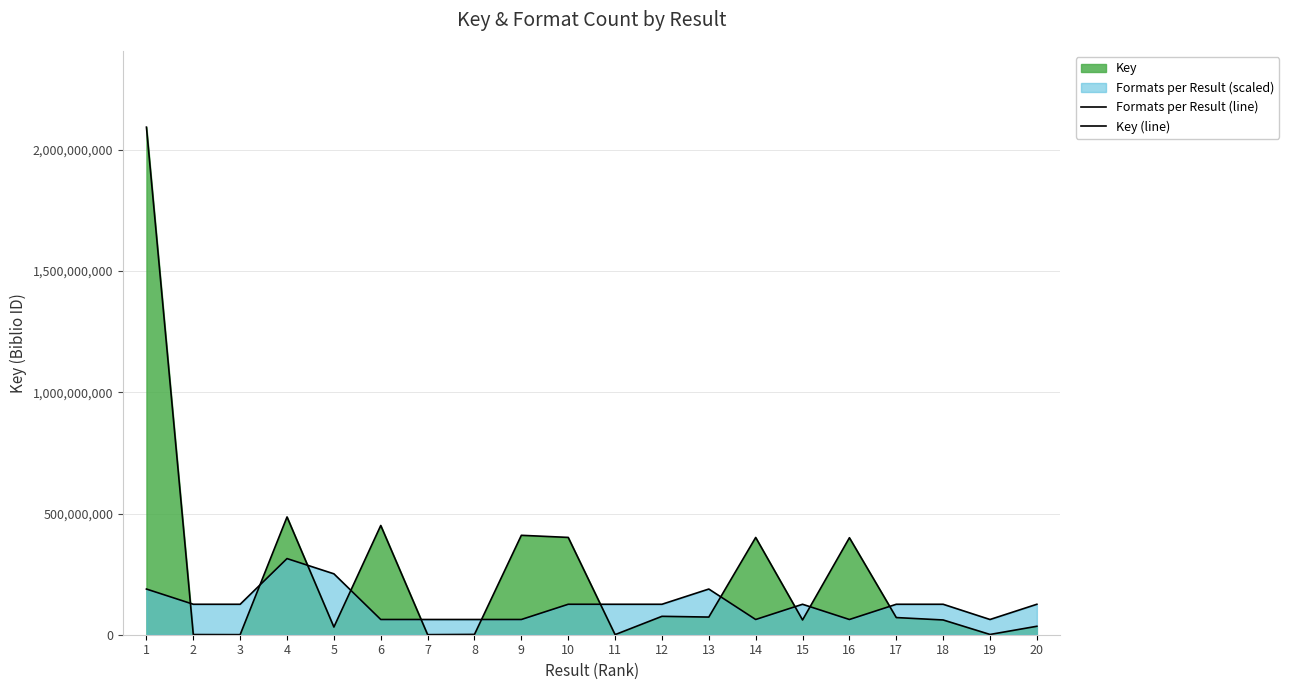

Is the value of Formats per Result (line) at 13 greater than the value of Key (line) at 12?

Yes